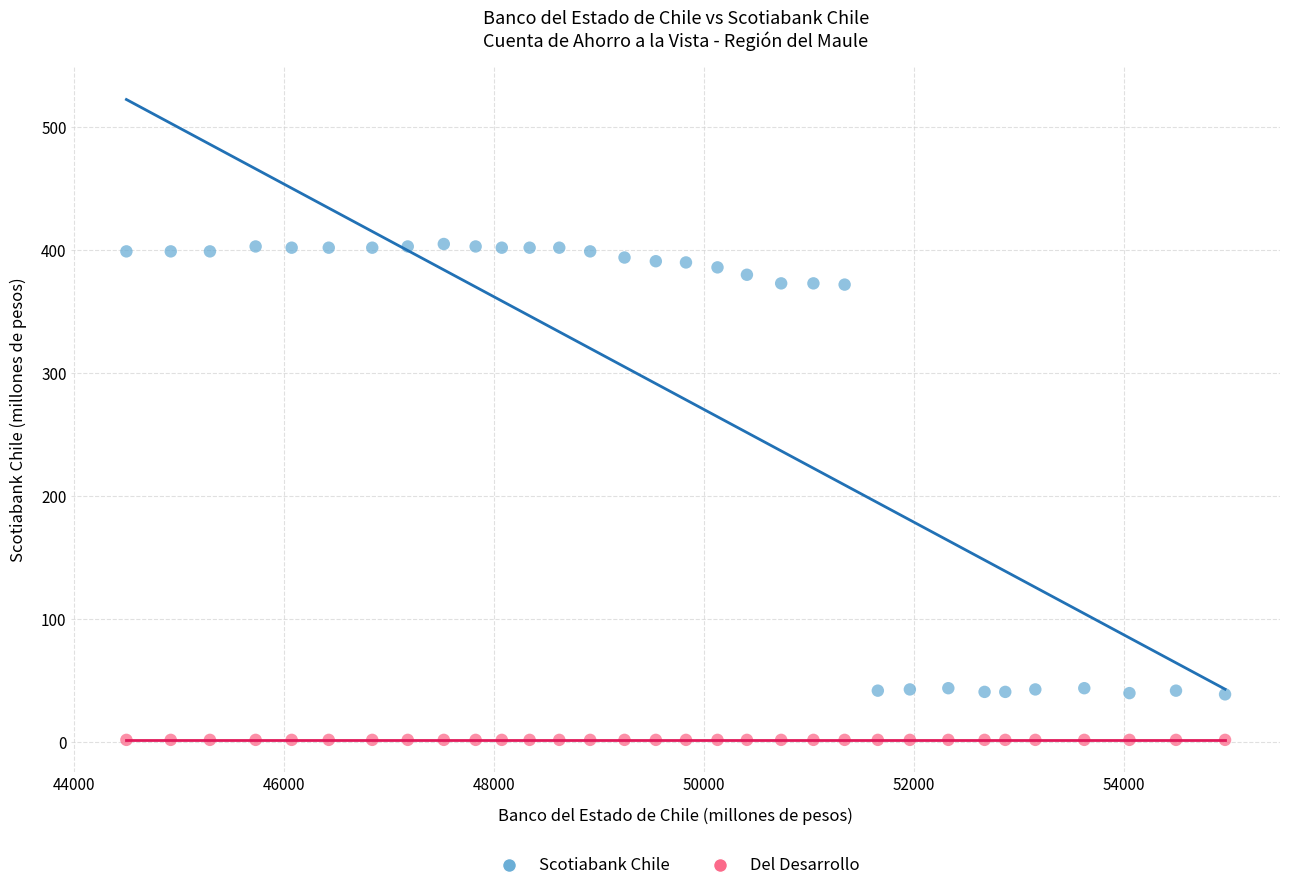

Which series reaches the maximum Y coordinate?

Scotiabank Chile